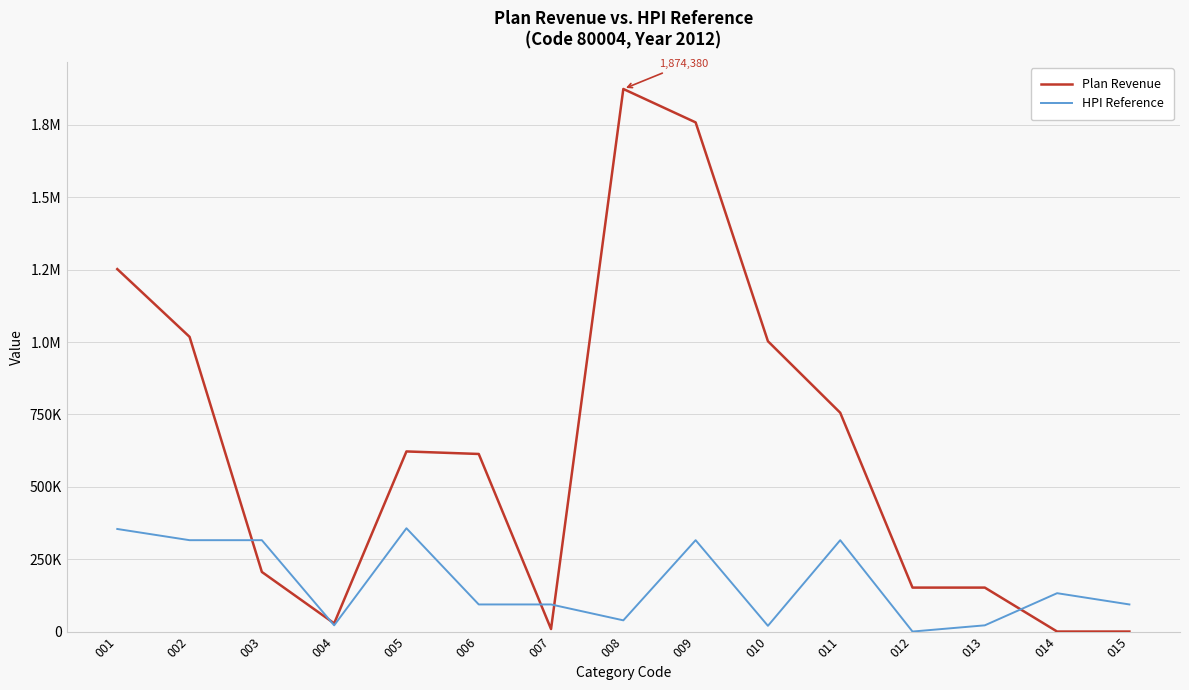

What are all the series names shown in the legend?

Plan Revenue, HPI Reference